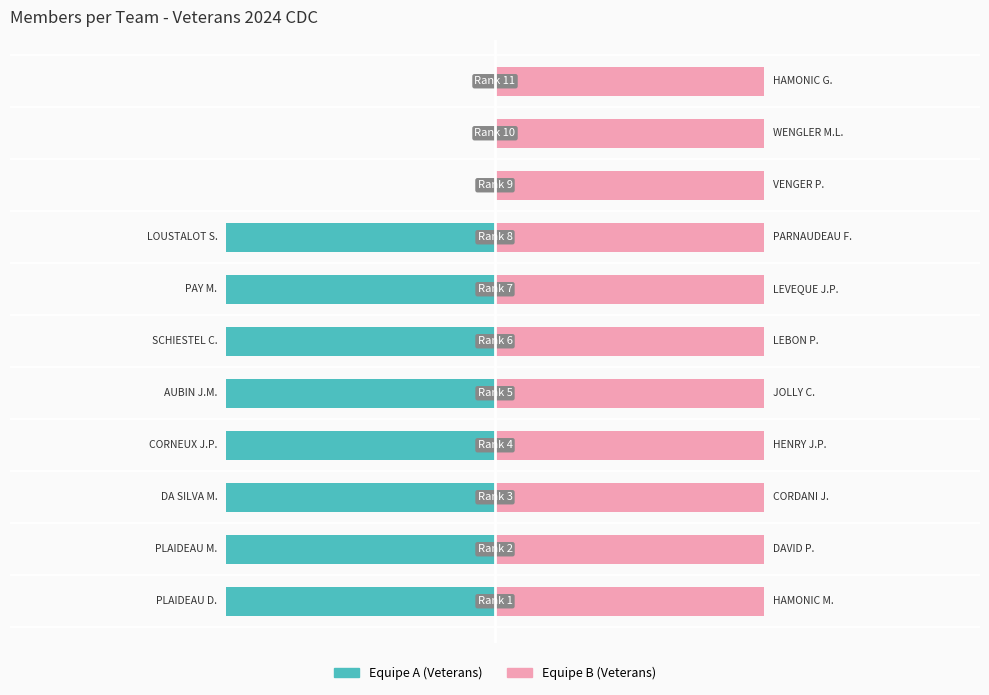

Which series has the largest range (max minus min)?

Equipe A